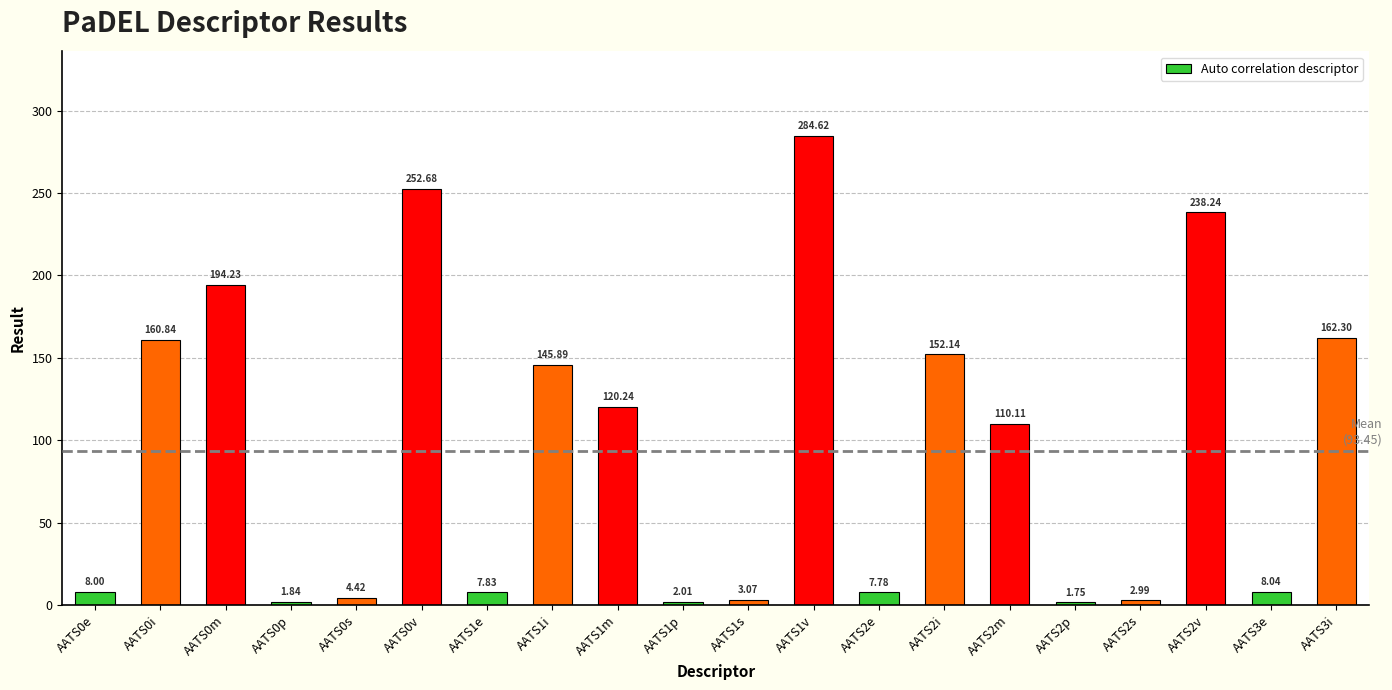

List the labels in order of value, smallest first.

AATS2p, AATS0p, AATS1p, AATS2s, AATS1s, AATS0s, AATS2e, AATS1e, AATS0e, AATS3e, AATS2m, AATS1m, AATS1i, AATS2i, AATS0i, AATS3i, AATS0m, AATS2v, AATS0v, AATS1v